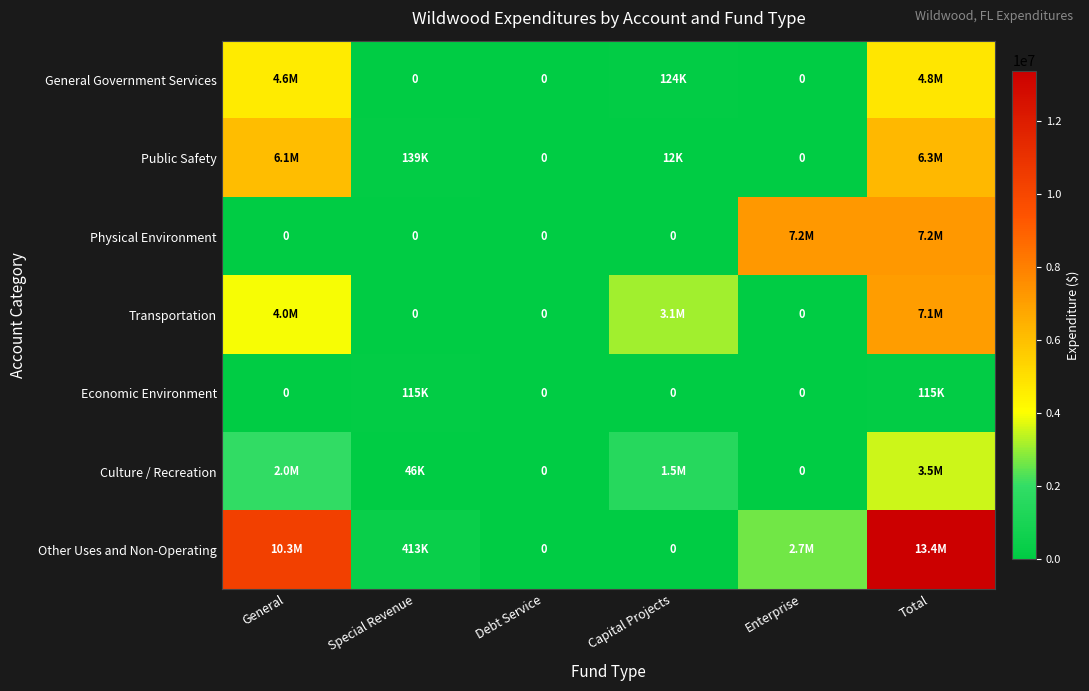

How many positive values does the Culture / Recreation series have?

4